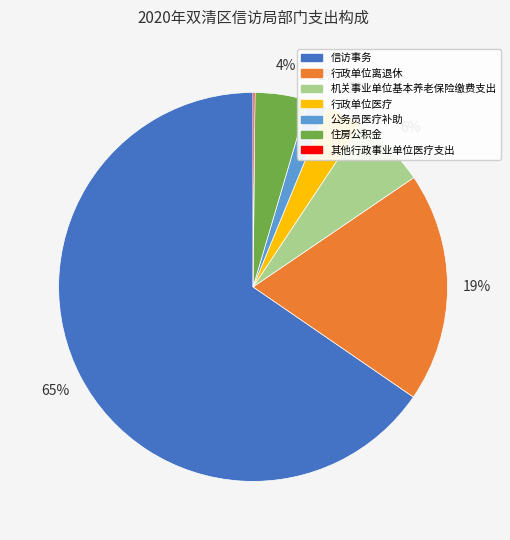

Is the sum of 住房公积金 and 信访事务 greater than half?

Yes